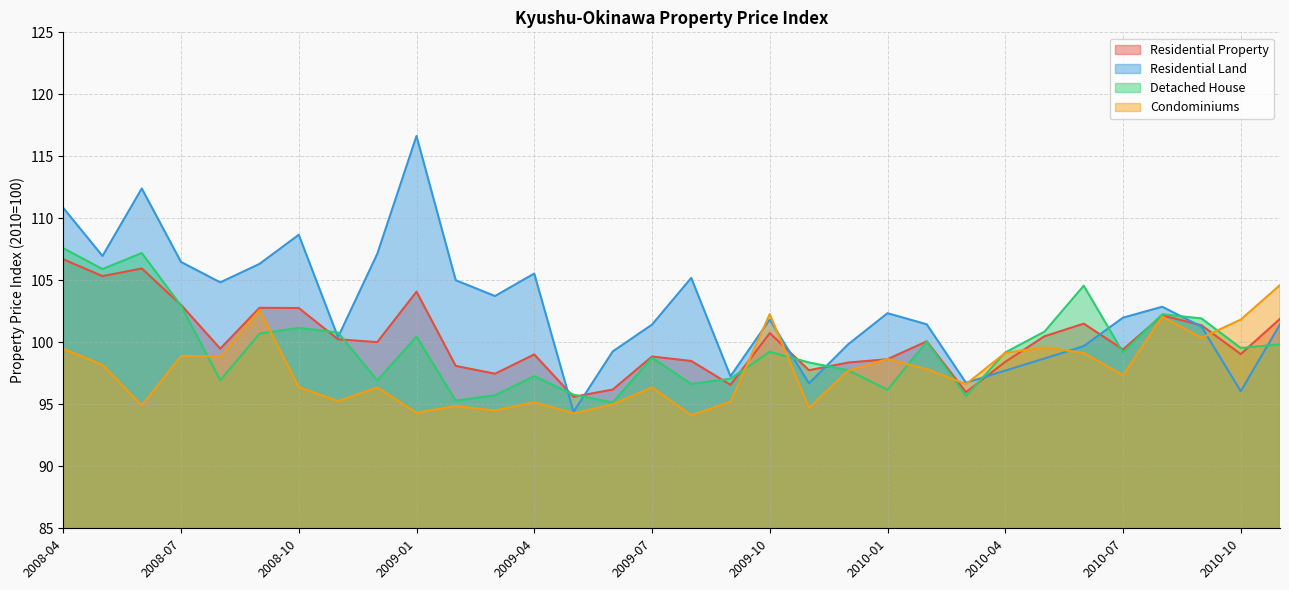

What is the minimum value for Detached House?

95.1